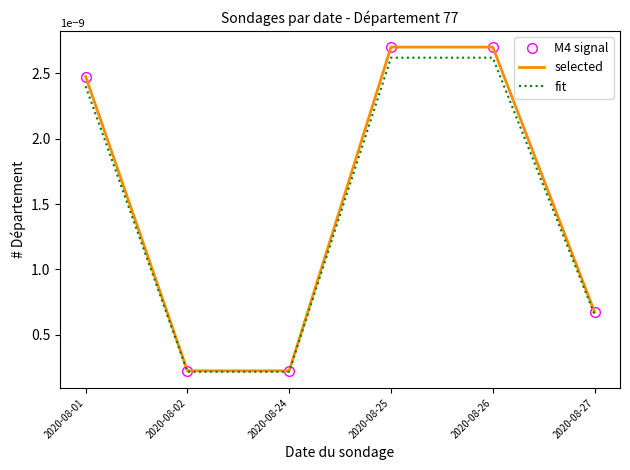

Is this an area chart (filled region under the line)?

No